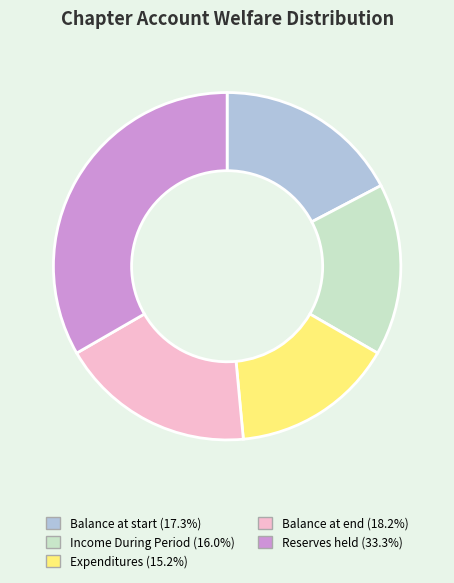

Is there a majority slice in this chart?

No